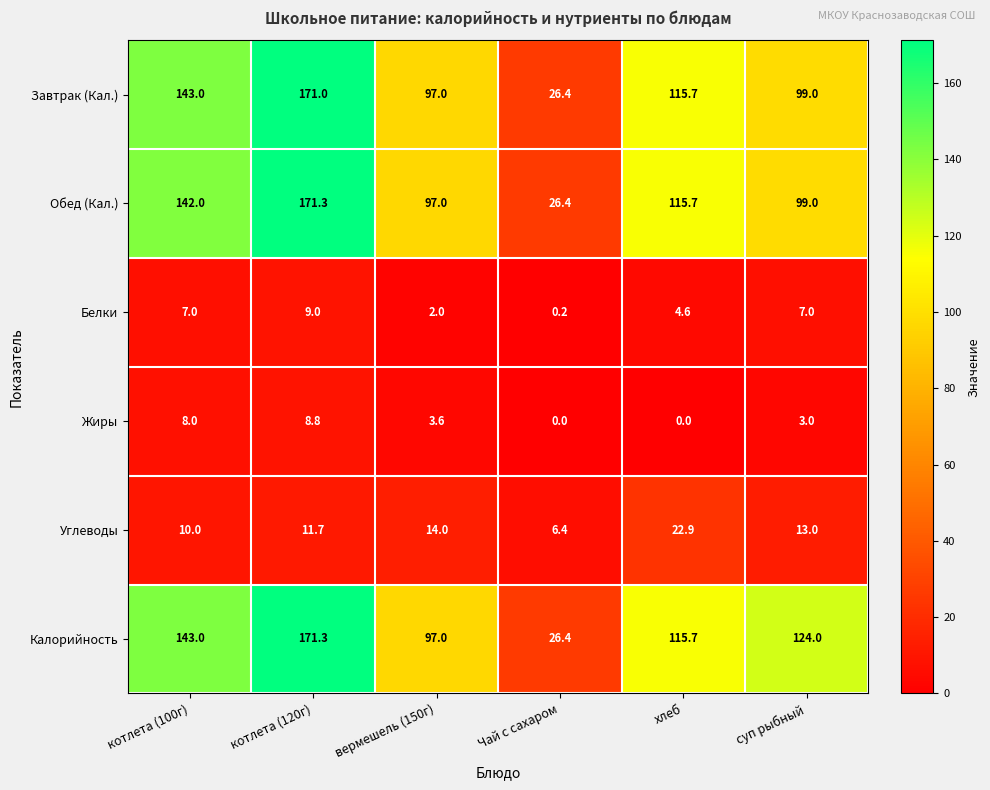

The Жиры series shows 5.9 at вермешель (150г). True or false?

False